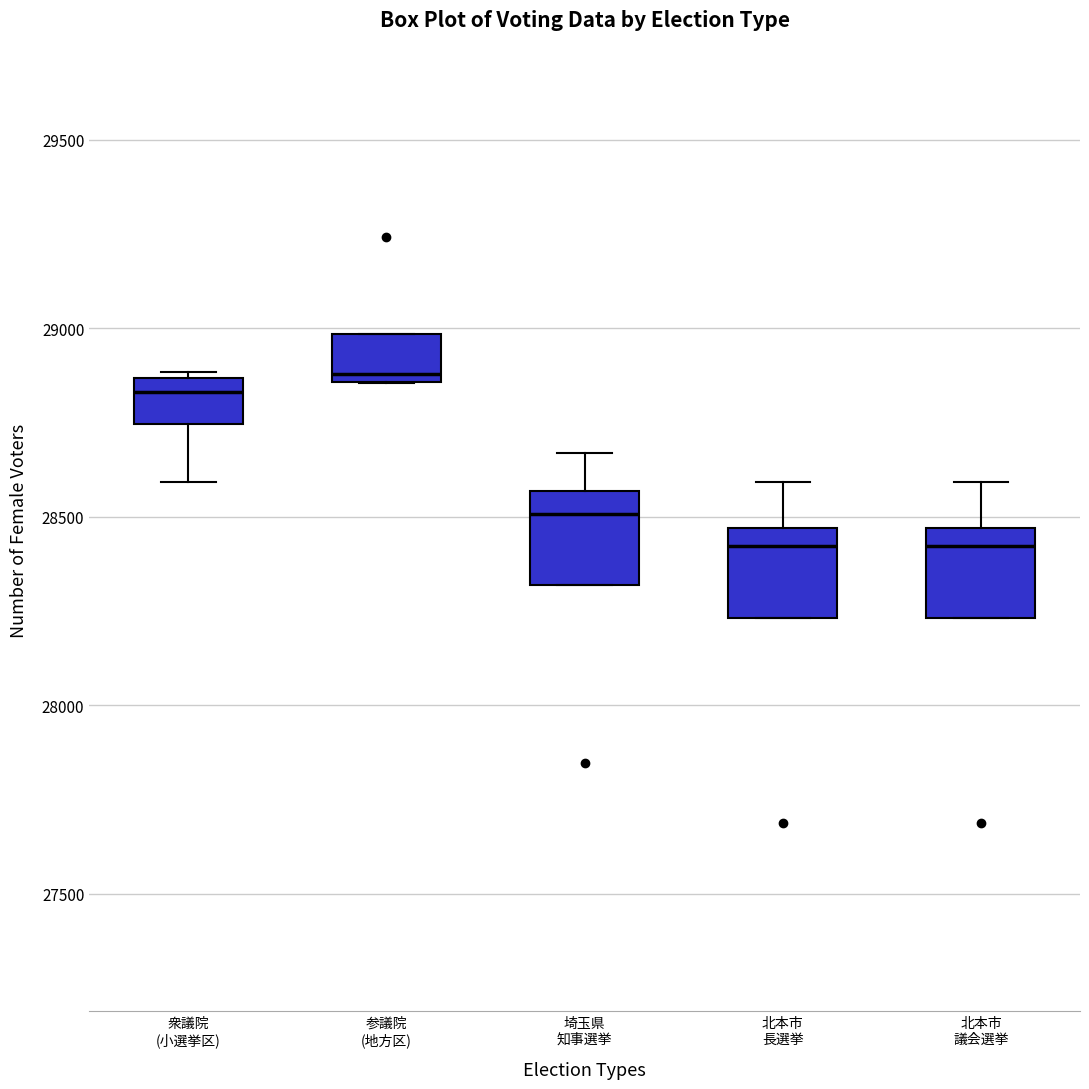

Reading left to right, transcribe this box plot: for each box, give where its median line is, the range the box spans, and where its two whiskers end, as read against the y-axis. The values are not printed on the chart, so give them approximately, as read against the axis.

衆議院 (小選挙区): median 28850 (just below the box's upper edge), box 28750 to 28850, whiskers 28600 to 28900
参議院 (地方区): median 28900, box 28850 to 29000, whiskers 28850 to 29000
埼玉県 知事選挙: median 28500, box 28300 to 28550, whiskers 28300 to 28650
北本市 長選挙: median 28400, box 28250 to 28450, whiskers 28250 to 28600
北本市 議会選挙: median 28400, box 28250 to 28450, whiskers 28250 to 28600